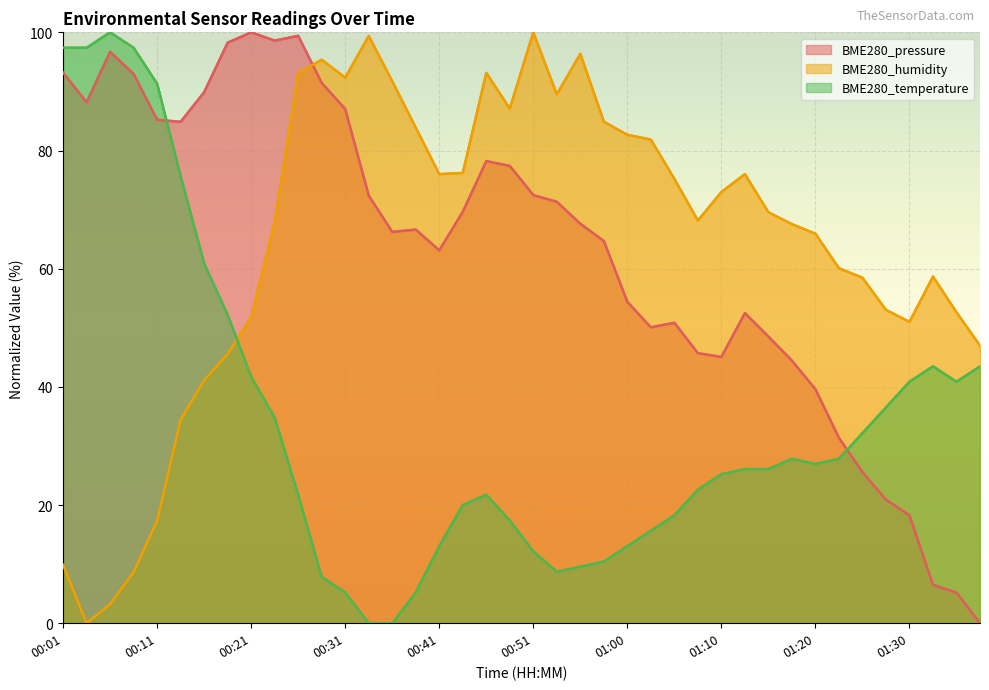

Reading left to right, transcribe all the data shown in this chart.

BME280_pressure: 93.2	88.1	96.7	93.0	85.2	84.9	89.9	98.3	100.0	98.6	99.4	91.4	87.0	72.4	66.2	66.6	63.1	69.6	78.2	77.4	72.5	71.3	67.6	64.7	54.4	50.1	50.8	45.7	45.1	52.5	48.5	44.4	39.6	31.4	25.6	20.9	18.3	6.5	5.2	0.0
BME280_humidity: 9.9	0.0	3.2	8.7	17.3	34.5	41.1	45.6	51.8	67.9	93.1	95.4	92.3	99.4	91.7	83.9	76.0	76.2	93.1	87.1	100.0	89.5	96.4	84.9	82.7	81.9	75.2	68.1	73.0	76.0	69.6	67.5	65.9	60.1	58.5	53.0	51.0	58.7	52.6	47.0
BME280_temperature: 97.4	97.4	100.0	97.4	91.3	75.7	60.9	52.2	41.7	34.8	21.7	7.8	5.2	0.0	0.0	5.2	13.0	20.0	21.7	17.4	12.2	8.7	9.6	10.4	13.0	15.7	18.3	22.6	25.2	26.1	26.1	27.8	27.0	27.8	32.2	36.5	40.9	43.5	40.9	43.5